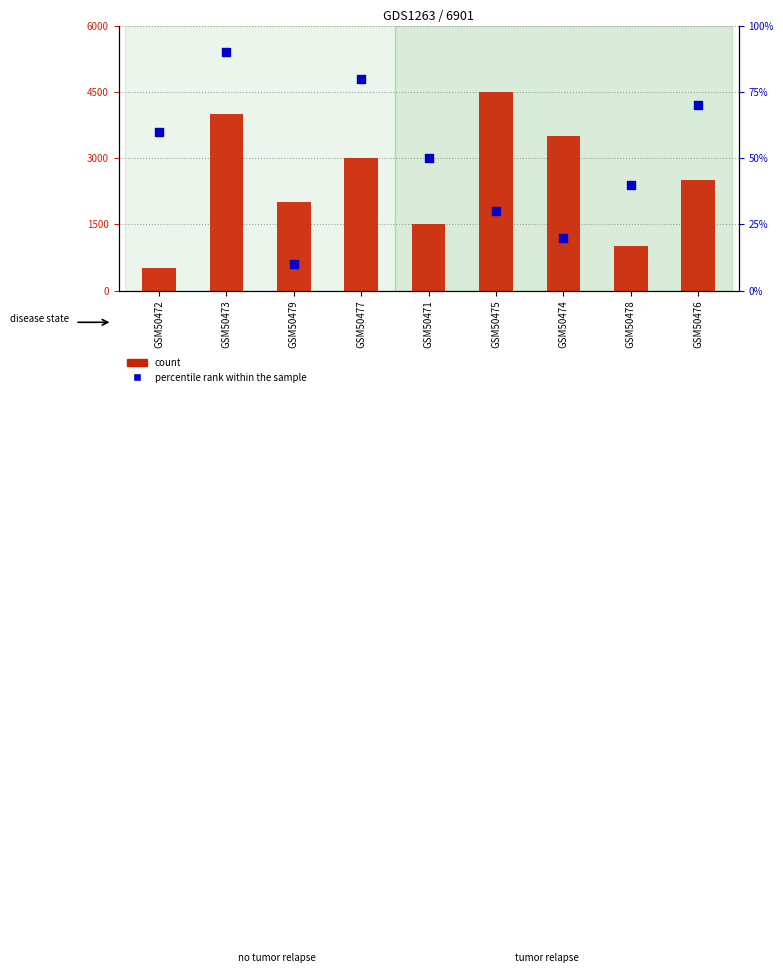

What are all the series names shown in the legend?

count, percentile rank within the sample